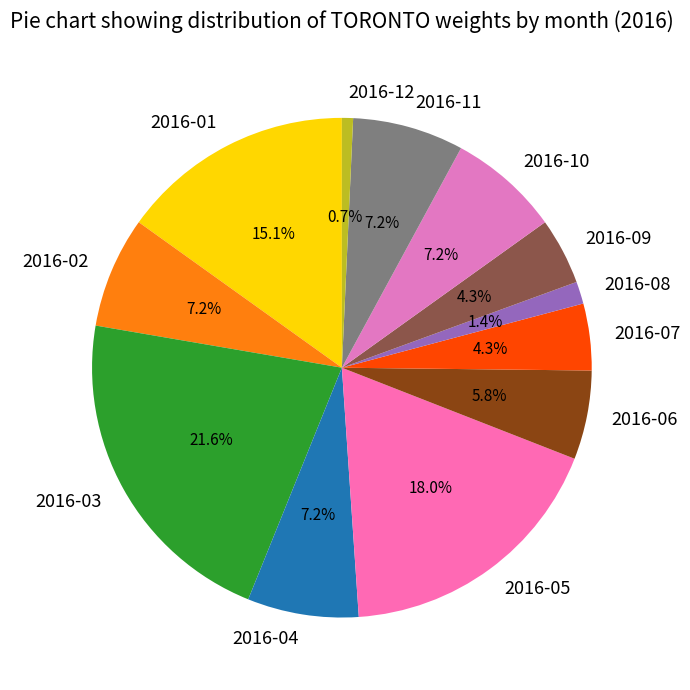

How many slices are in this pie chart?

12